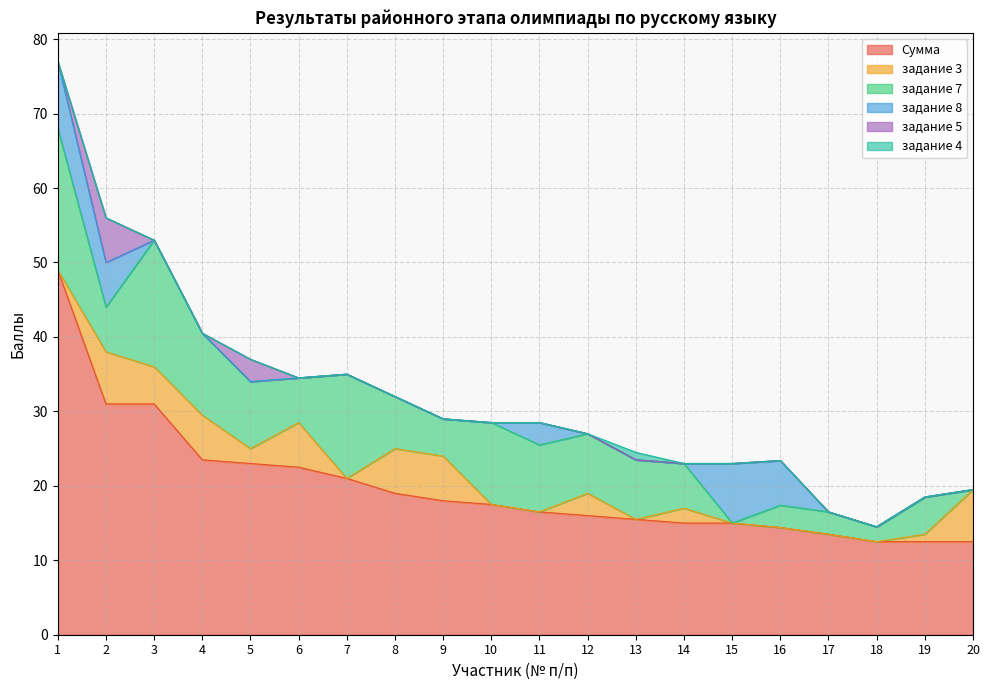

In задание 5, how many points are higher than both neighbors (excluding endpoints)?

2